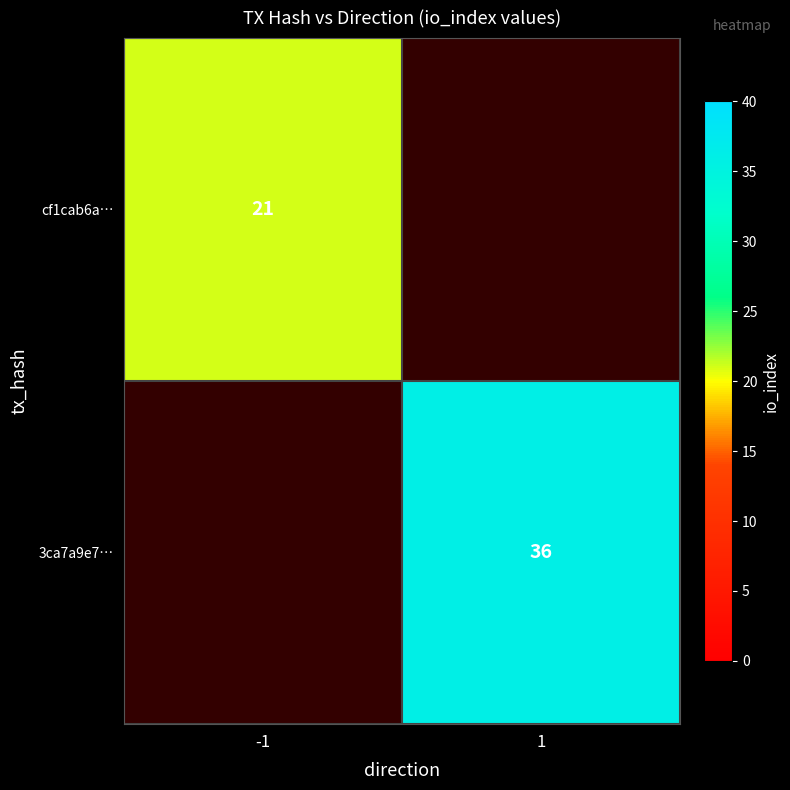

True or false: 3ca7a9e7… has a value of 36 at 1.

True